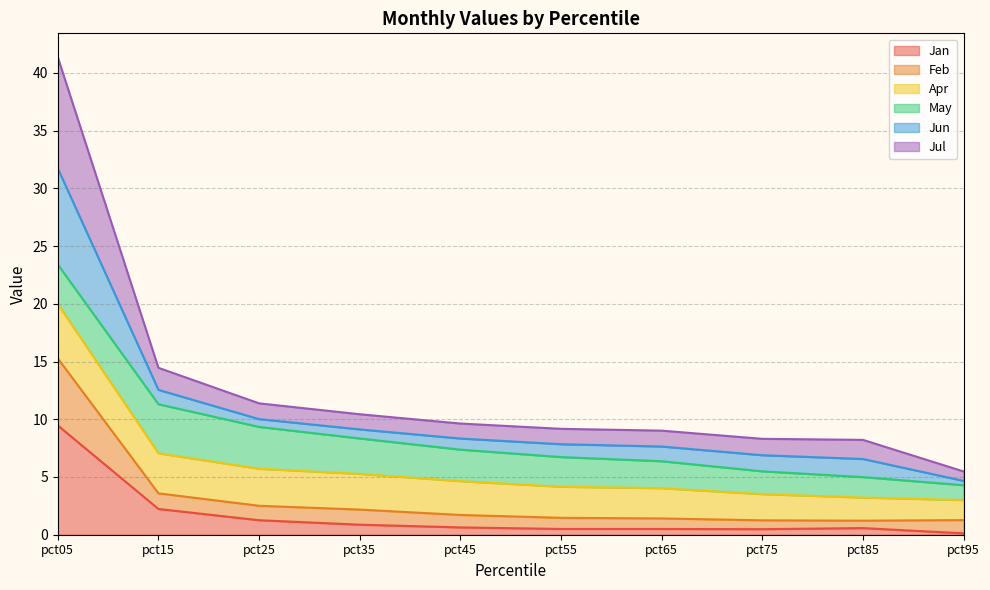

At which category is the sum across all series the highest?

pct05